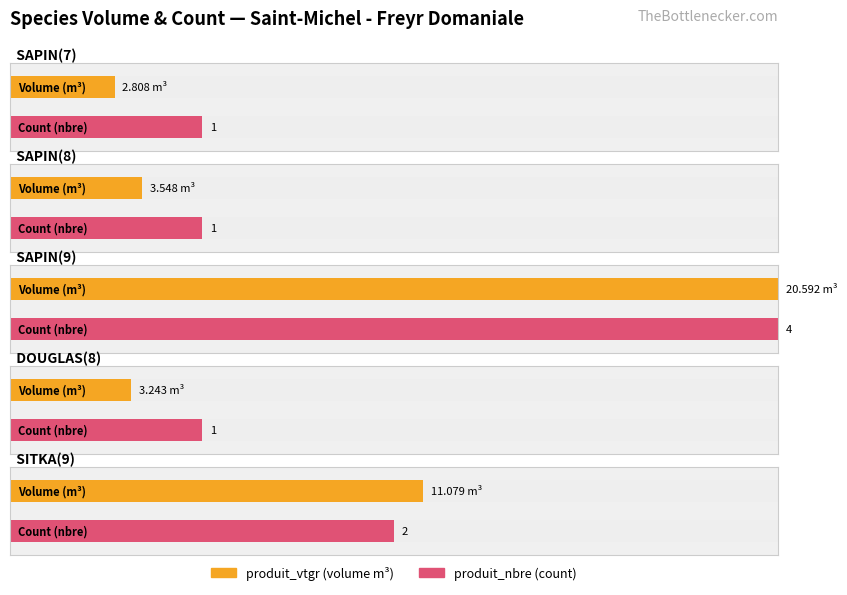

What is the label of the 2nd bar from the right?

DOUGLAS